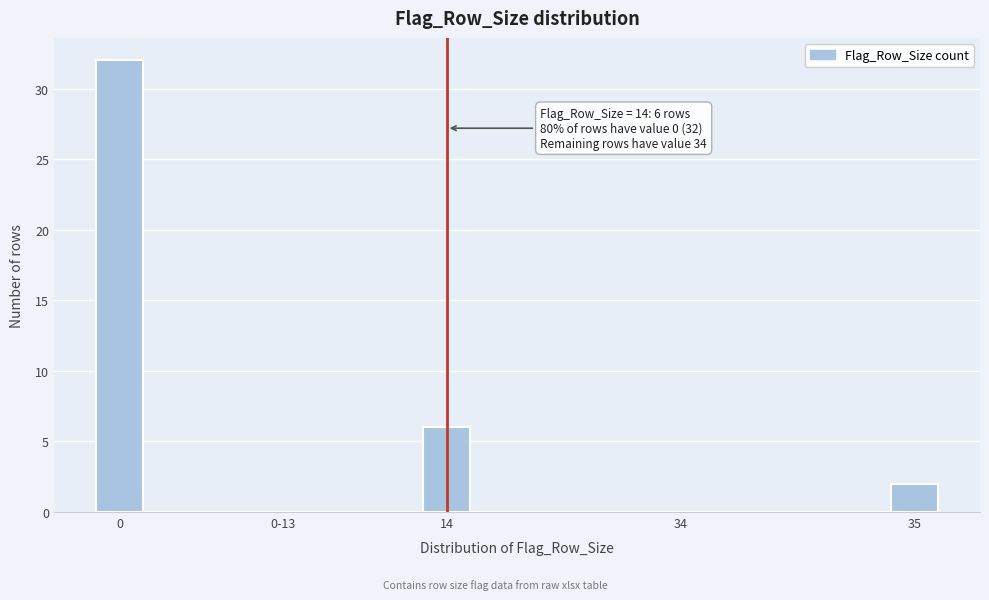

Reading left to right, what are all the values shown in this chart?

0=32	0-13=0	14=6	34=0	35=2